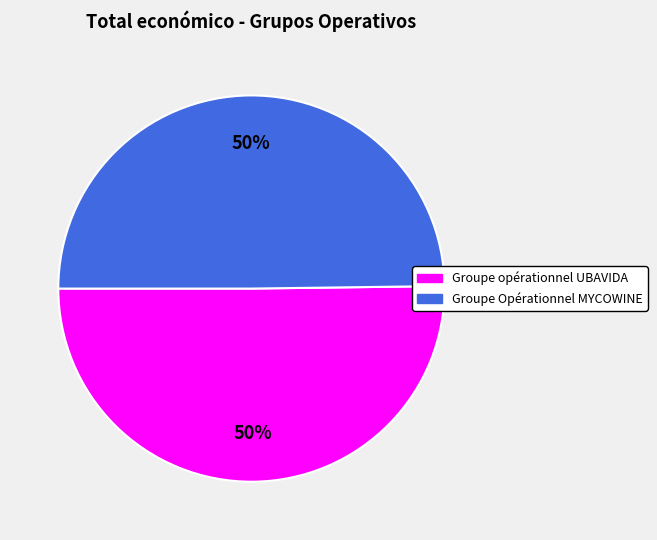

Approximately how many times larger is the value at Groupe Opérationnel MYCOWINE compared to Groupe opérationnel UBAVIDA?

1.0